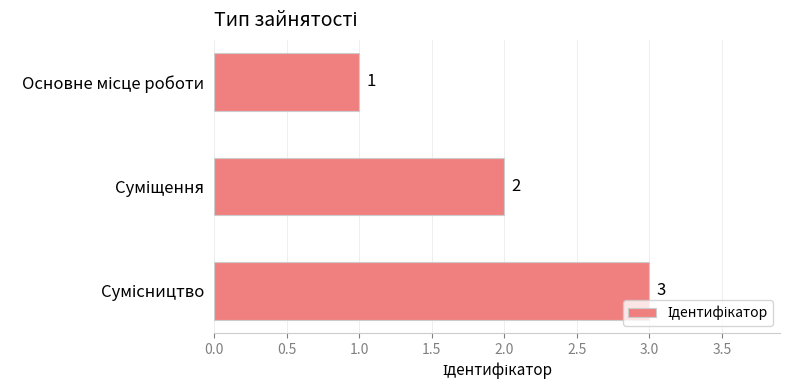

What is the sum of all values?

6